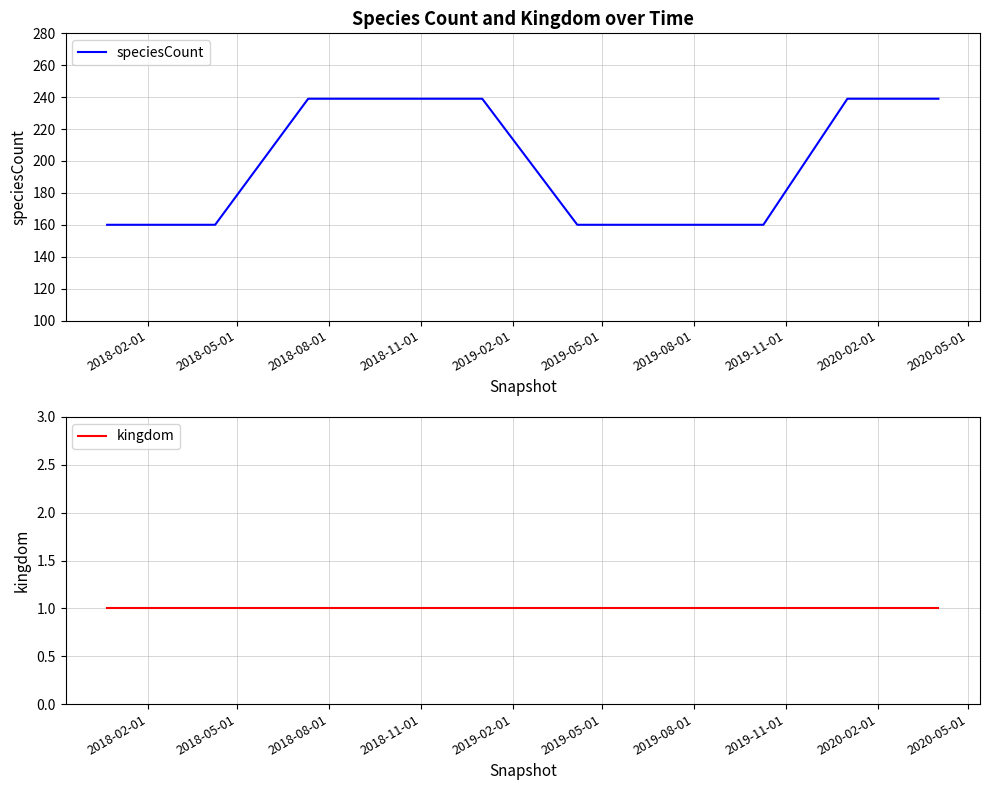

What is the highest value of the speciesCount series?

239